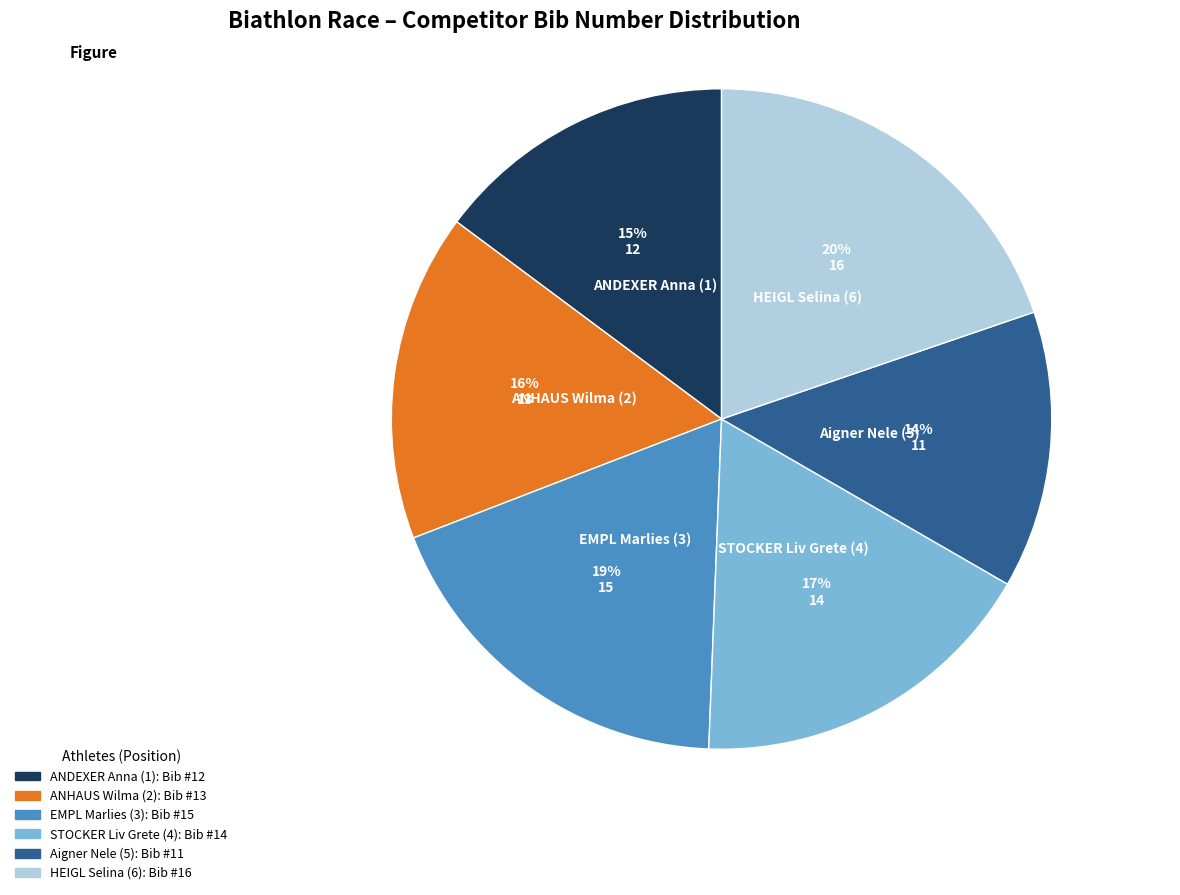

What is the smallest slice in the pie chart?

Aigner Nele (5)